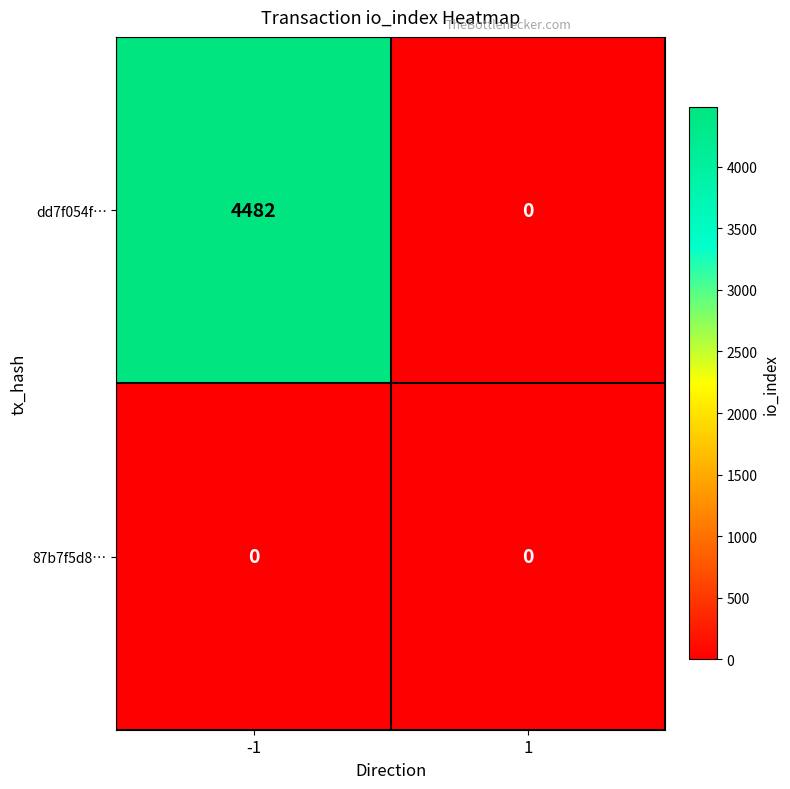

Which series has the largest range (max minus min)?

dd7f054f…